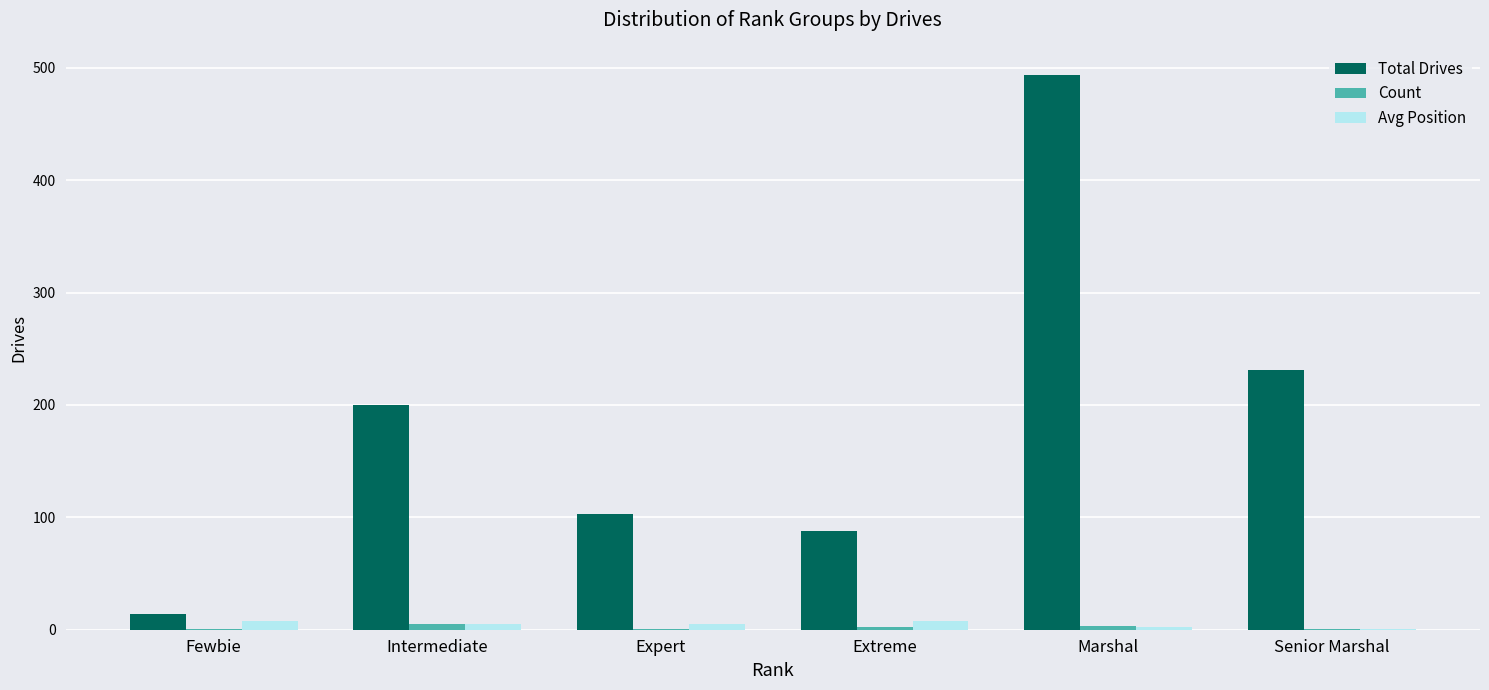

How many series are shown in this chart?

3